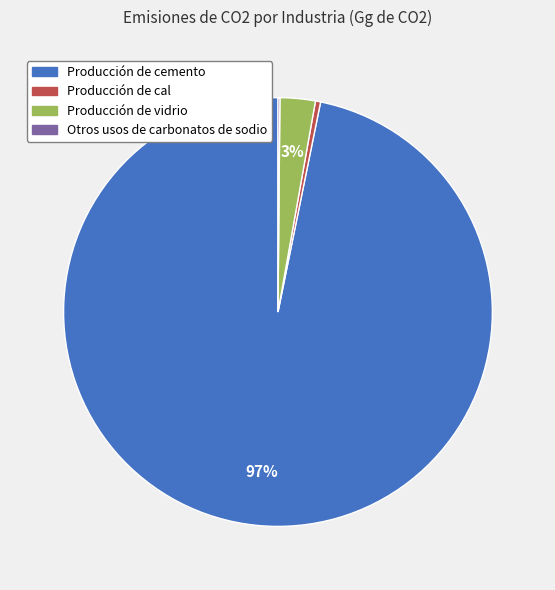

True or false: Producción de cal accounts for 0% of the total.

True